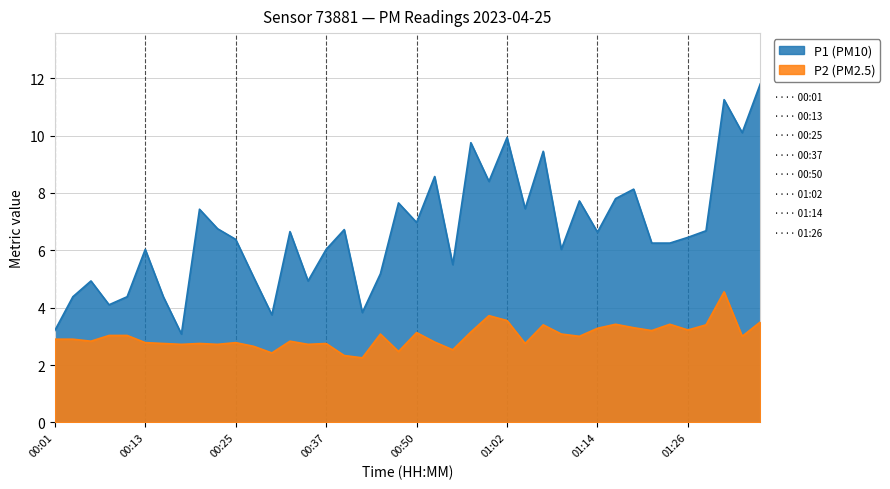

What is the greatest value displayed?

11.8